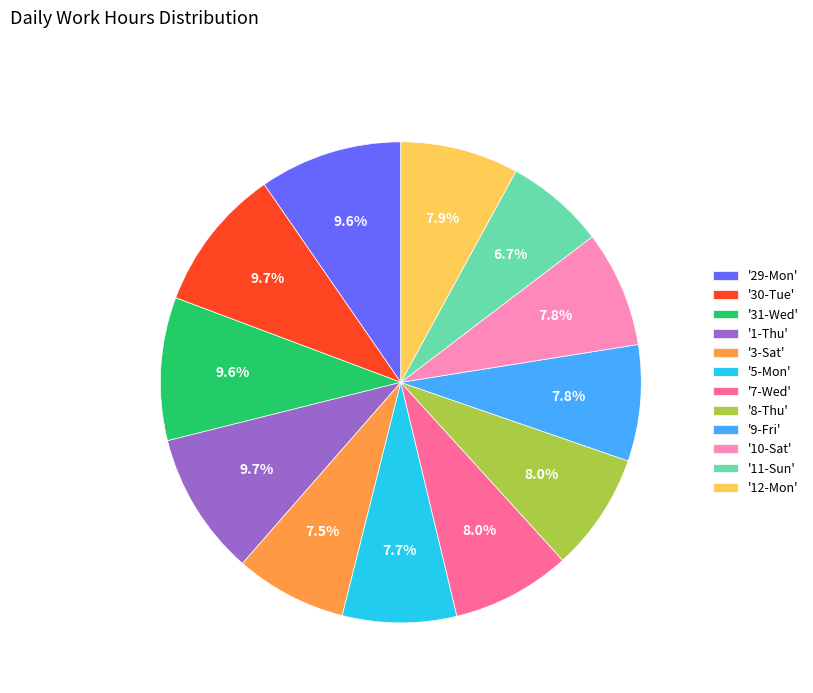

Approximately how many times larger is the value at '12-Mon' compared to '7-Wed'?

1.0